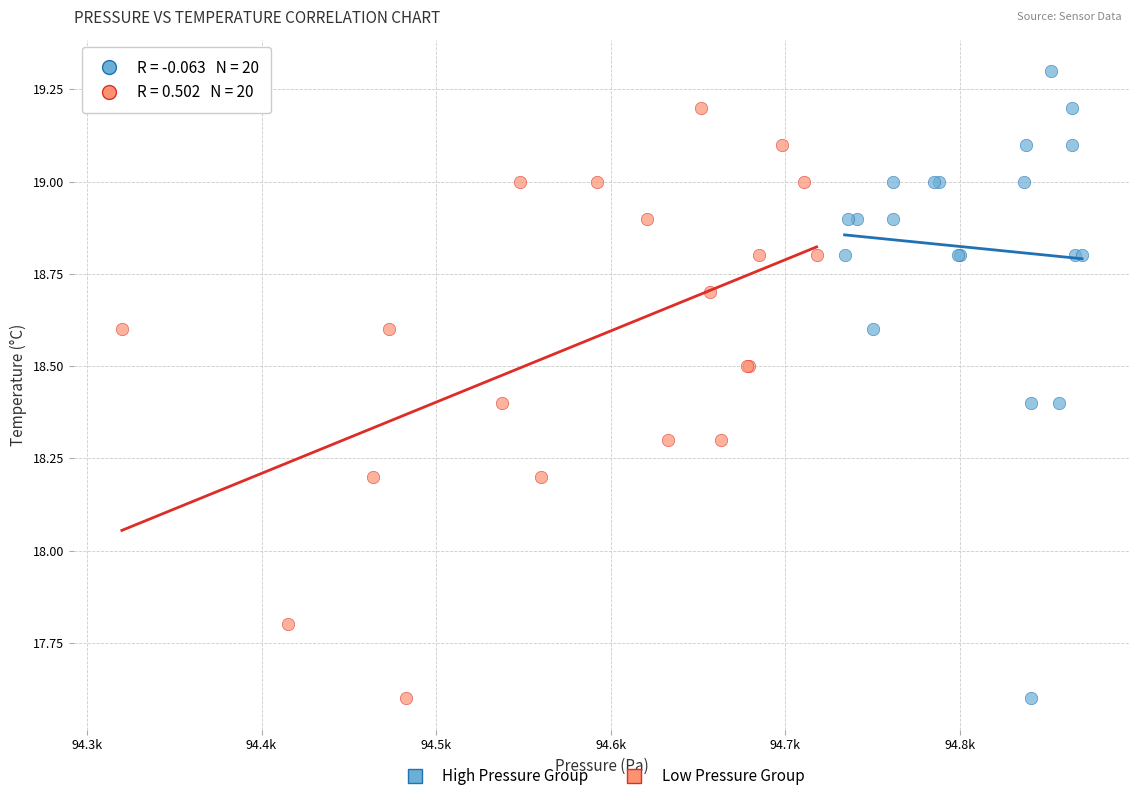

Which series has the widest spread of Y values?

High Pressure Group